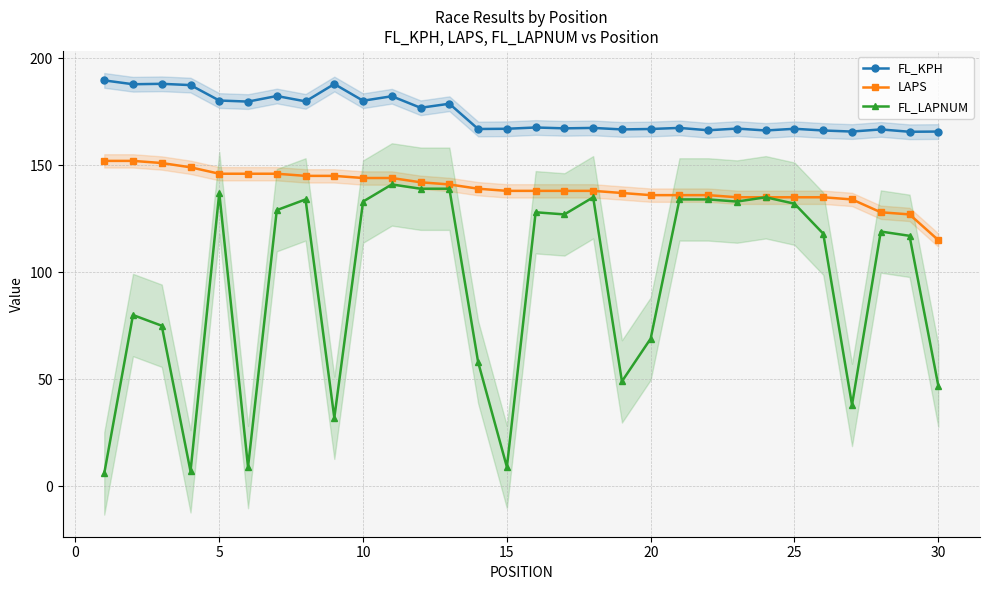

True or false: FL_KPH has more than 1 interior local peaks.

True